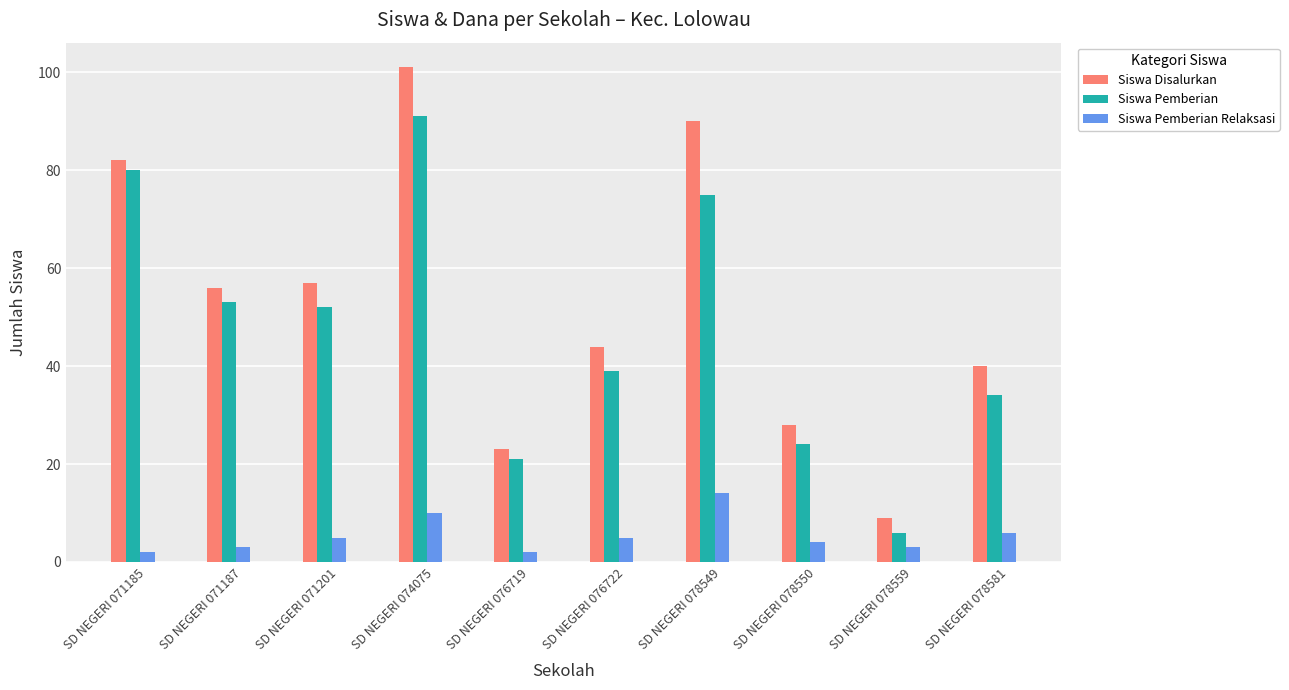

The value of Siswa Pemberian at SD NEGERI 071187 is 53. True or false?

True